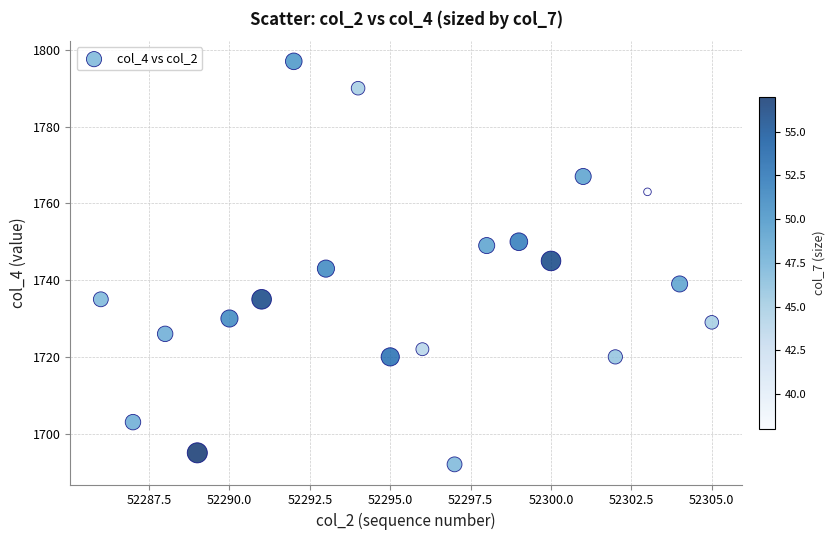

What is the range of X values (max minus min)?

19